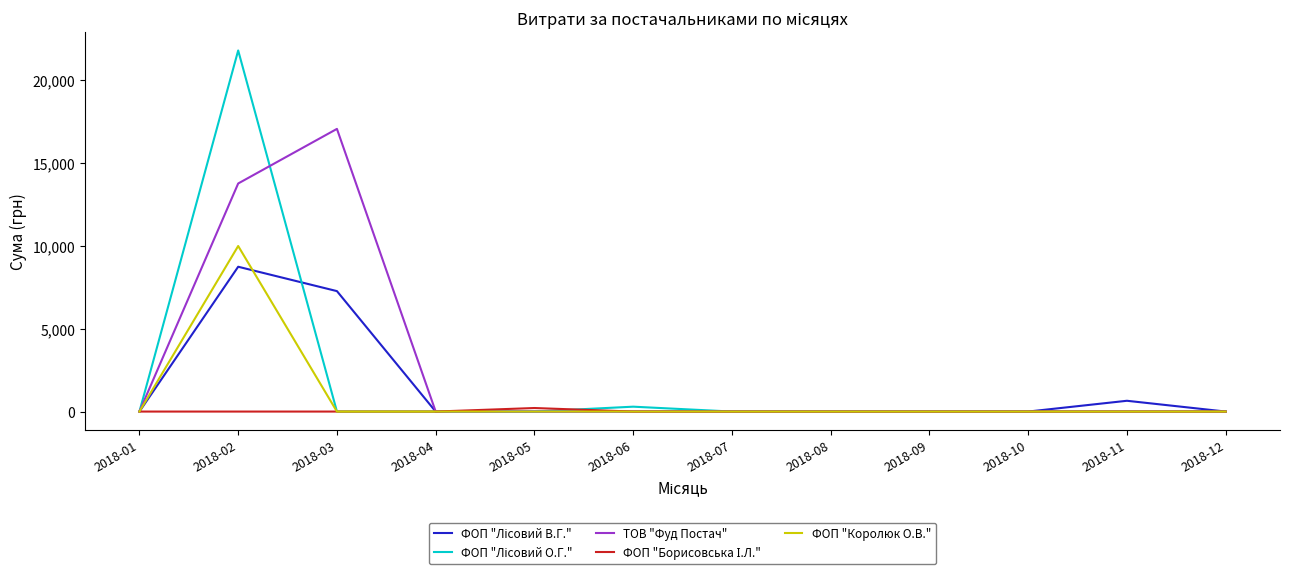

At which category is the sum across all series the highest?

2018-02